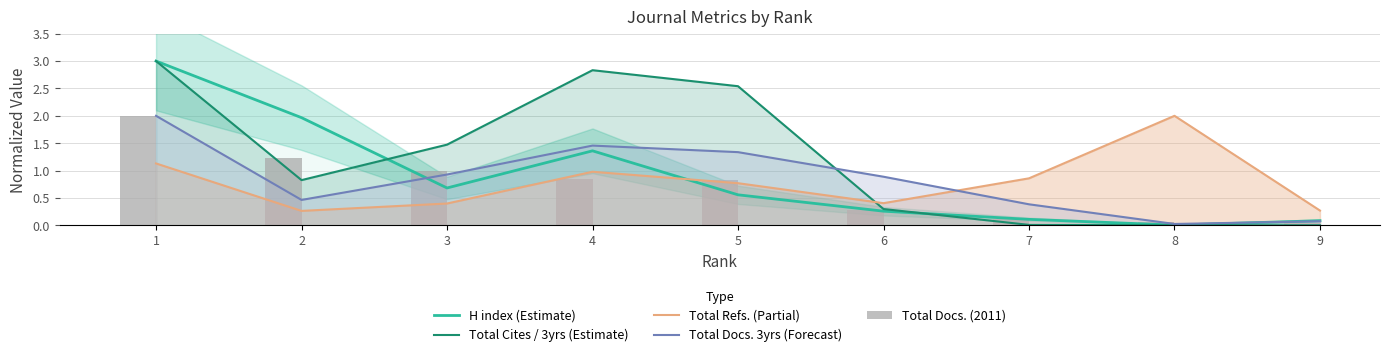

At how many categories does at least one series exceed 1?

6